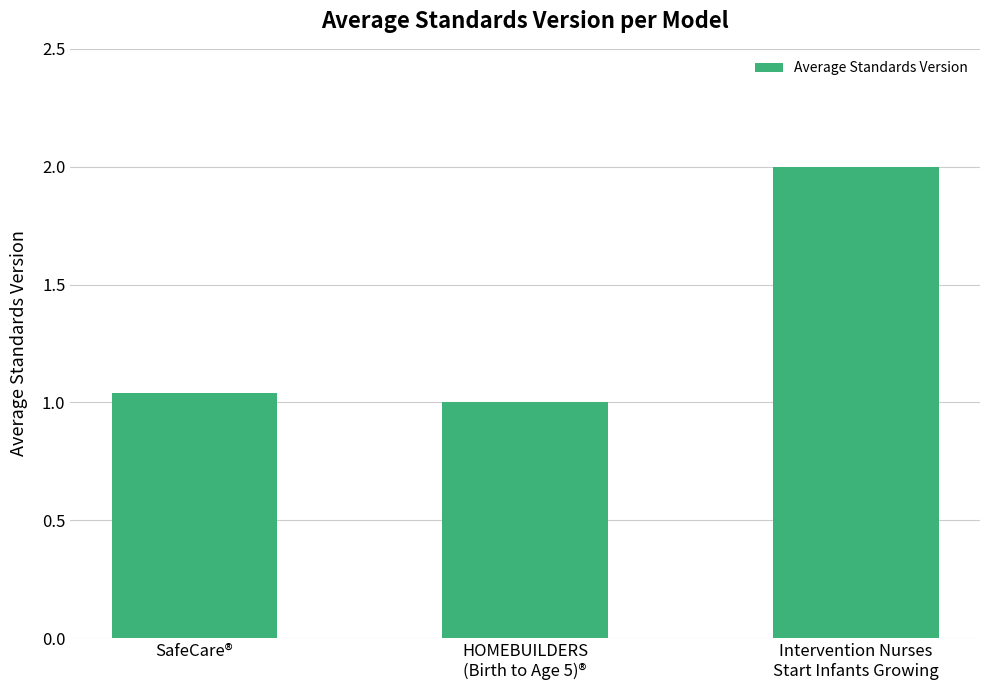

How many categories are shown in the chart?

3